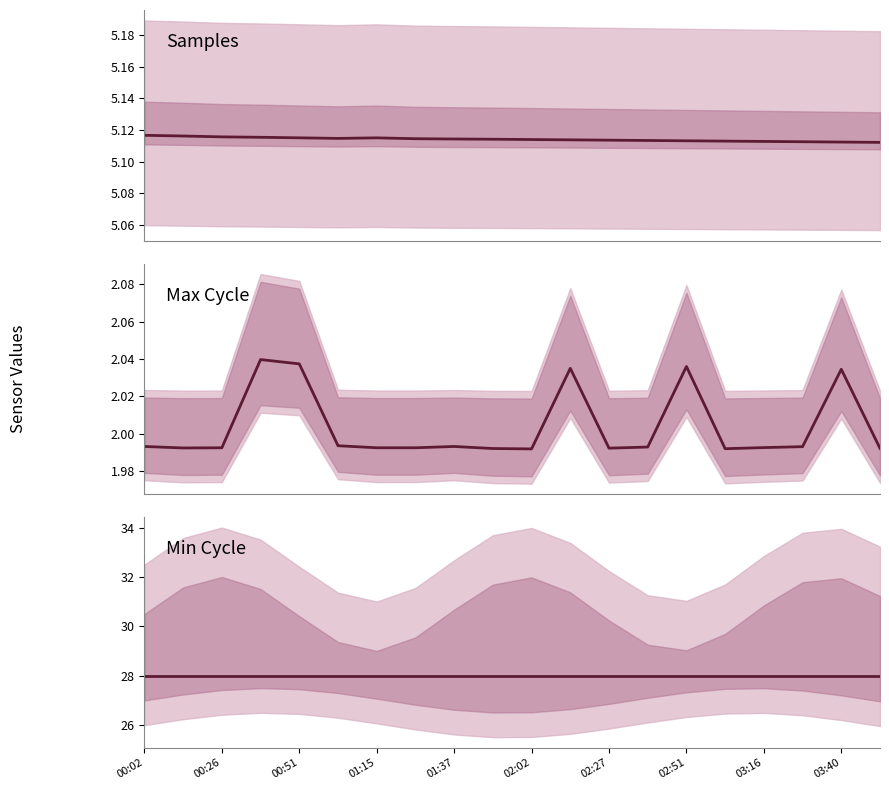

Which category has the highest value in the Samples series?

00:02